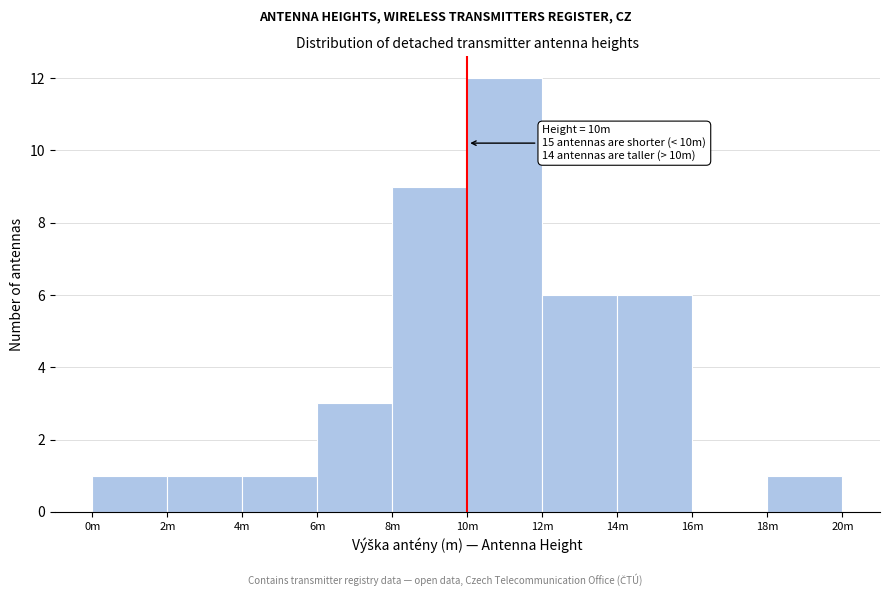

Reading right to left, extract all data points from this chart.

18m=1	16m=0	14m=6	12m=6	10m=12	8m=9	6m=3	4m=1	2m=1	0m=1